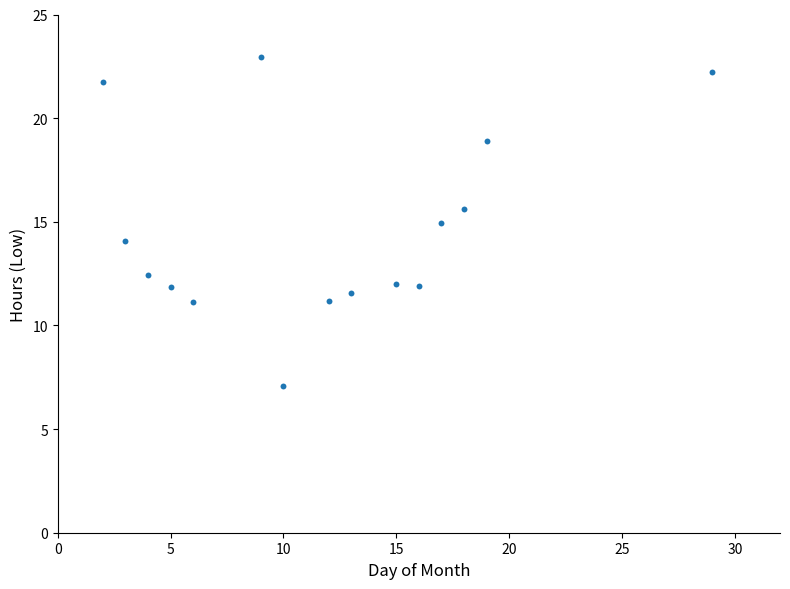

What is the range of X values (max minus min)?

27.0